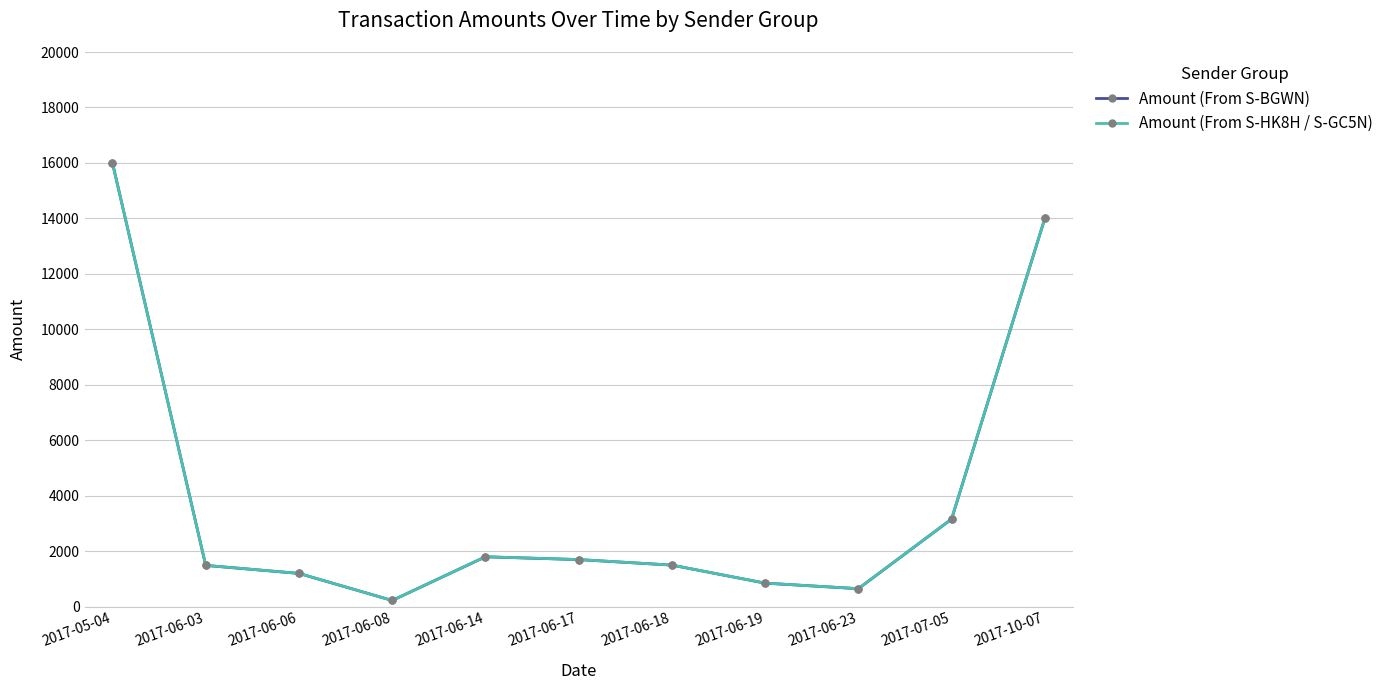

What is the total value across all series at 2017-07-05?

6318